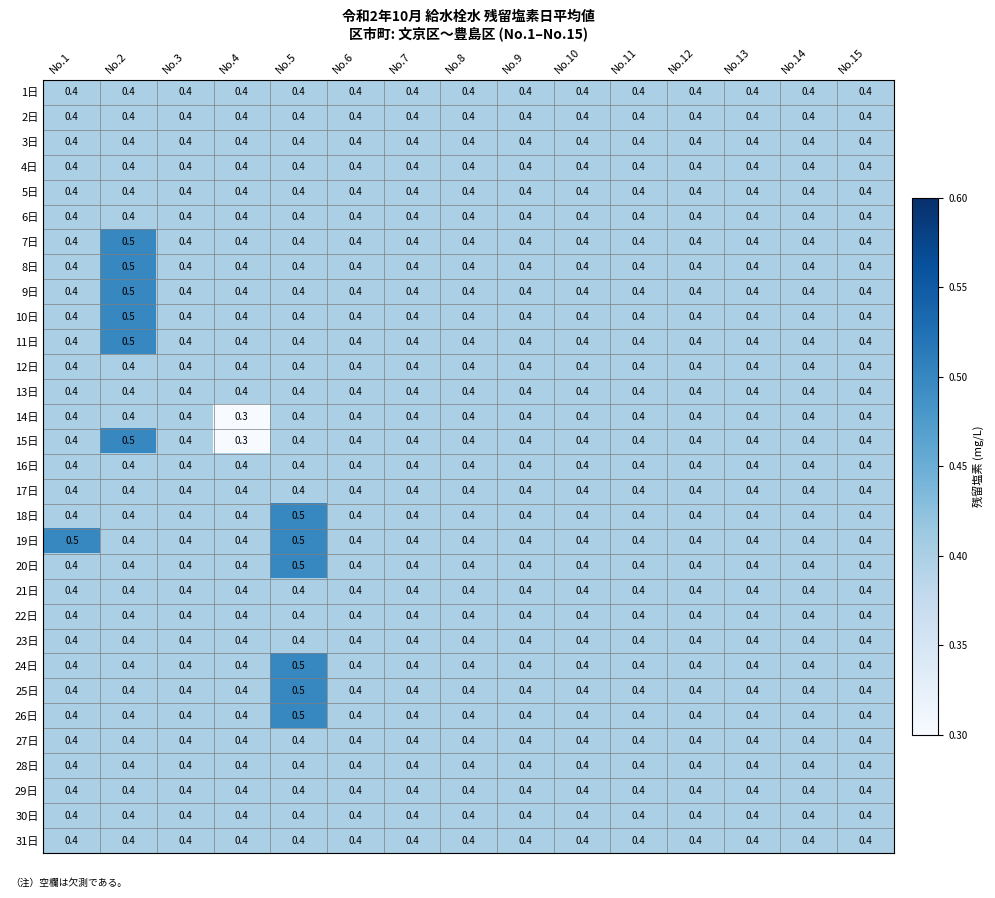

Which series has the largest range (max minus min)?

15日